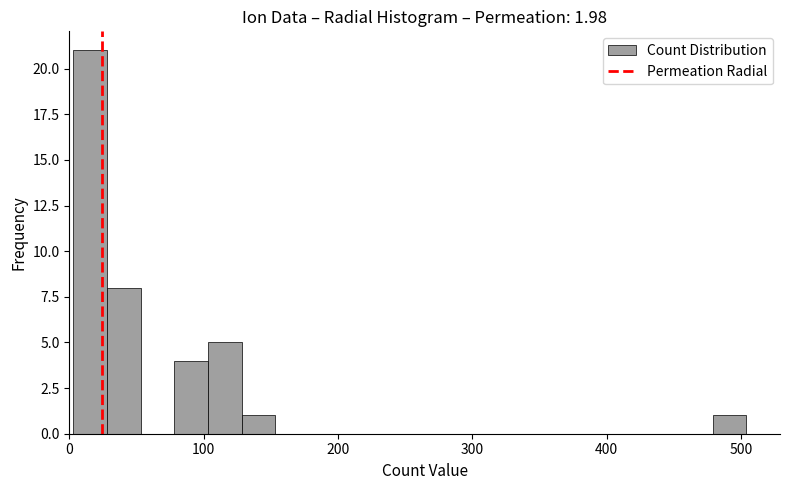

Around what value on the x-axis is the tallest bar? Give the approximate position of its centre, as read against the axis.

20